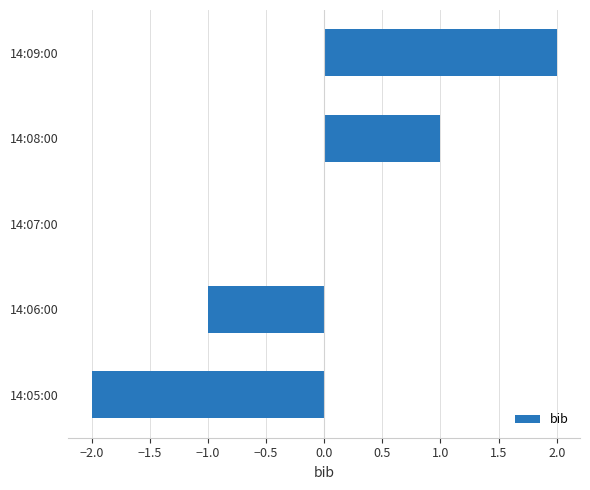

Reading top to bottom, extract all data points from this chart.

14:09:00=2	14:08:00=1	14:07:00=0	14:06:00=-1	14:05:00=-2